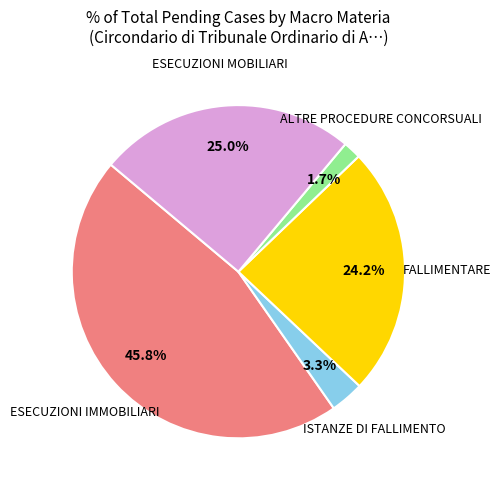

Is there a majority slice in this chart?

No